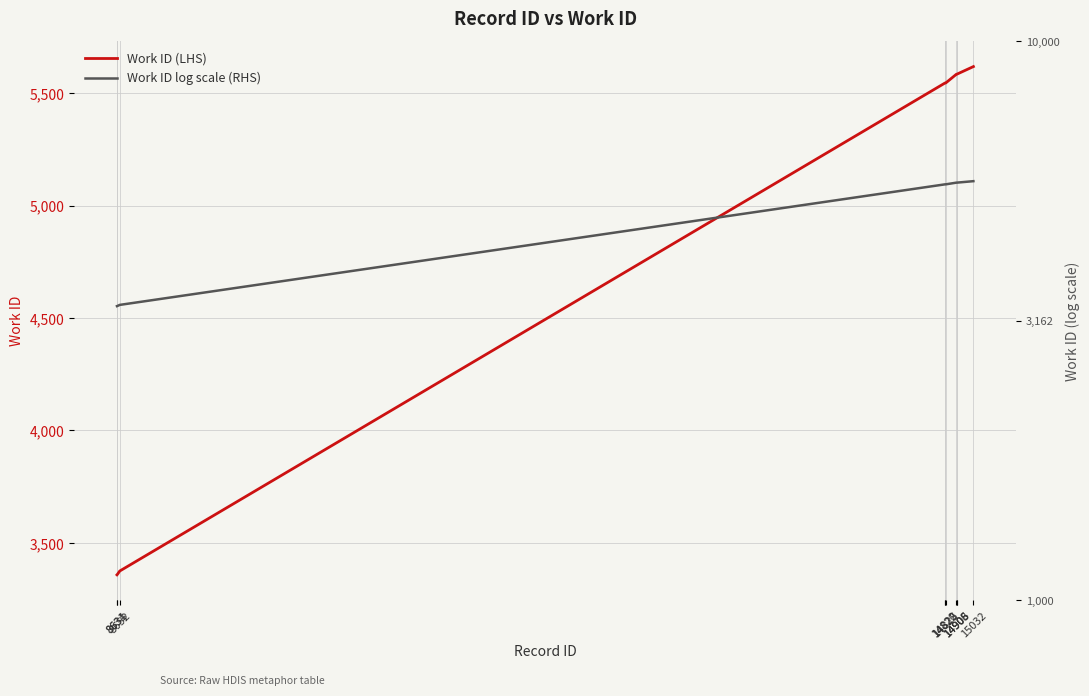

At how many categories does at least one series exceed 3678?

7